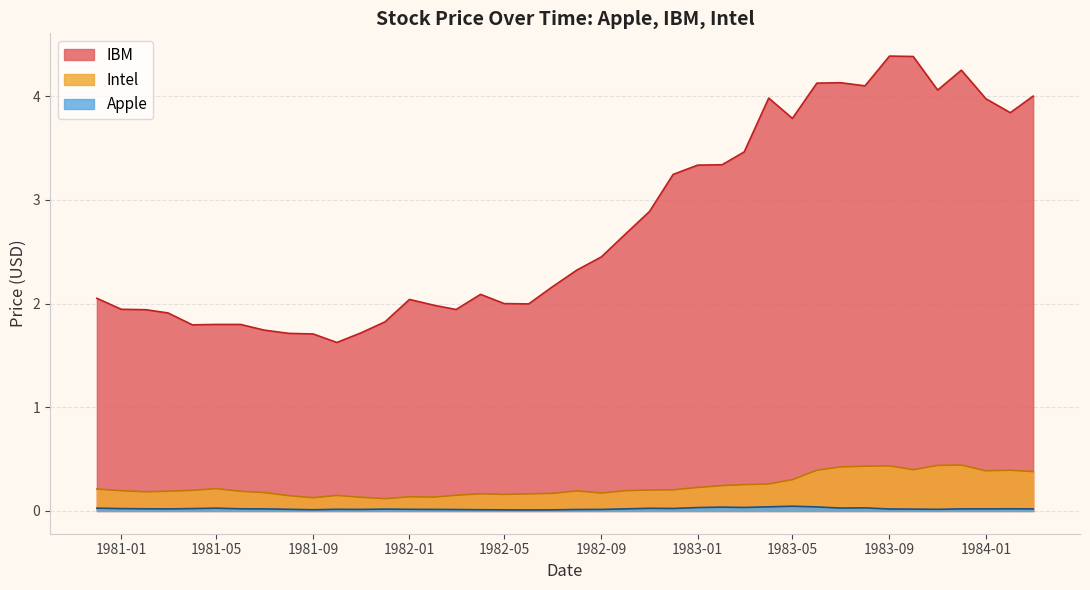

What is the maximum value shown in the chart?

4.4